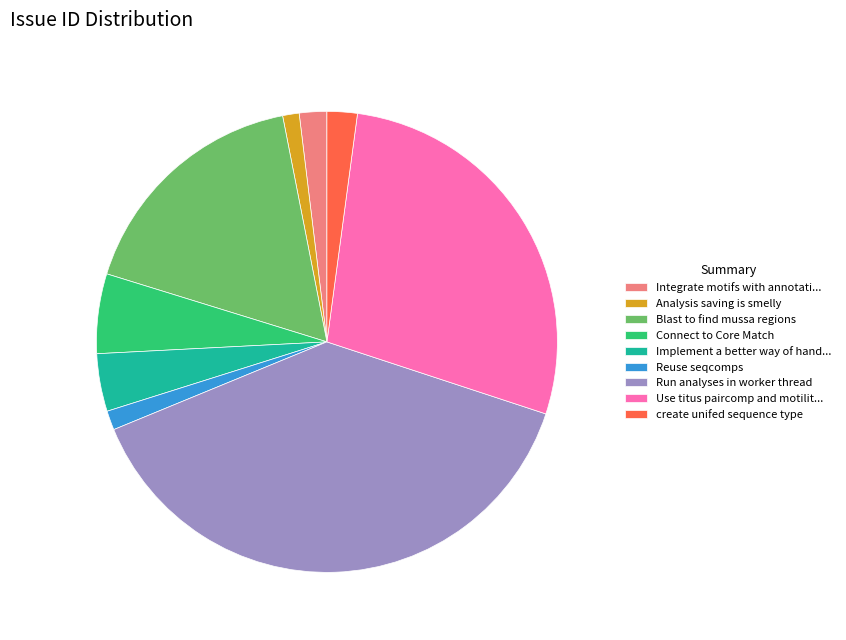

True or false: Integrate motifs with annotati... accounts for 2% of the total.

True